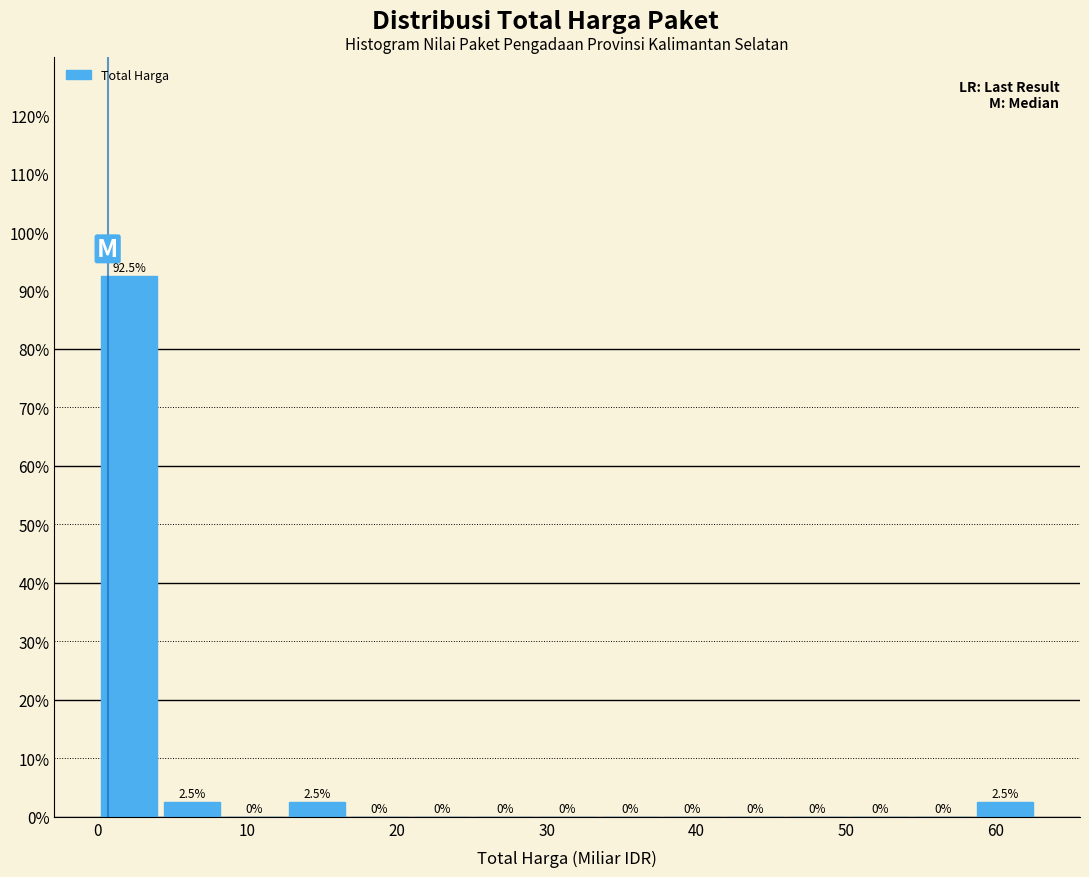

What is the height of the bar covering 13 to 17 on the x-axis? The bar edges are not printed on the chart, so give them approximately, as read against the axis.

2.5